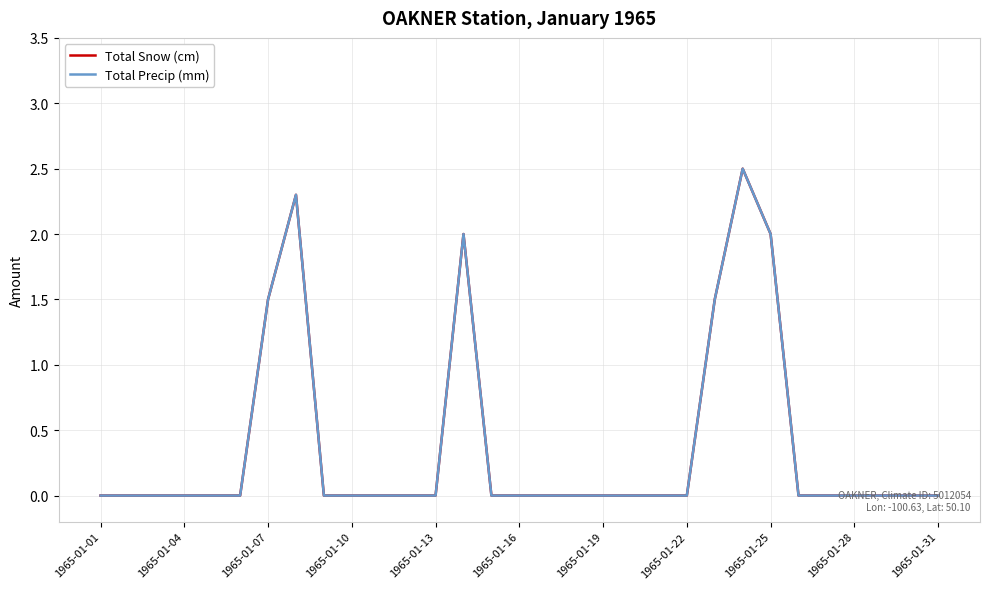

True or false: Total Precip (mm) and Total Snow (cm) cross at least once.

False